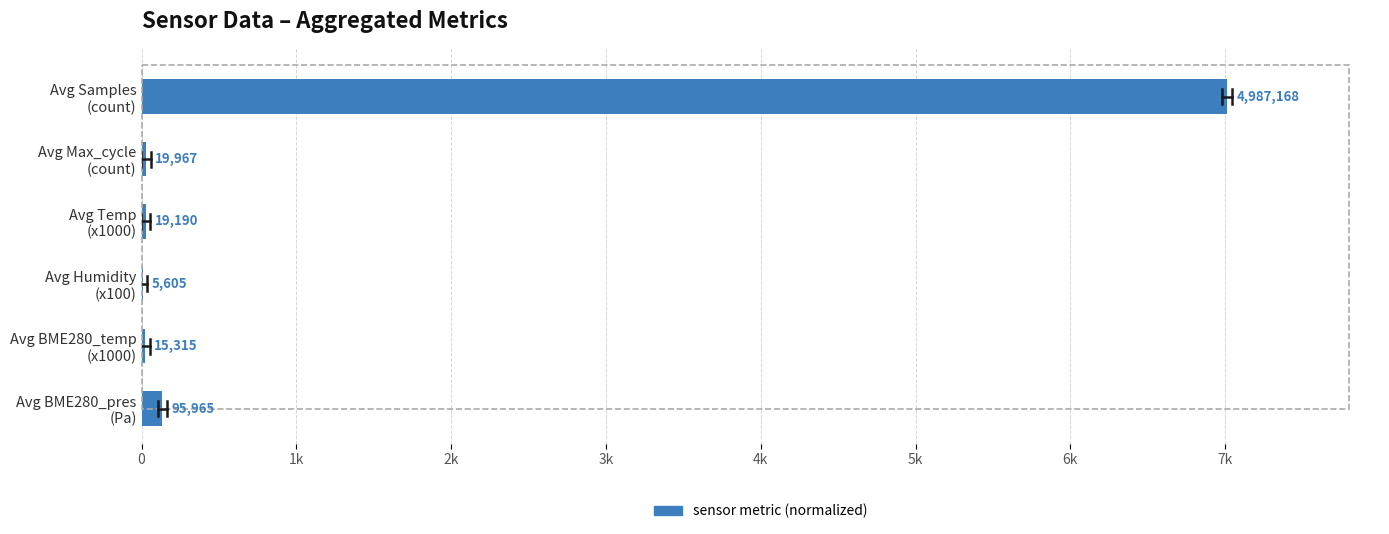

Are the bars horizontal?

Yes